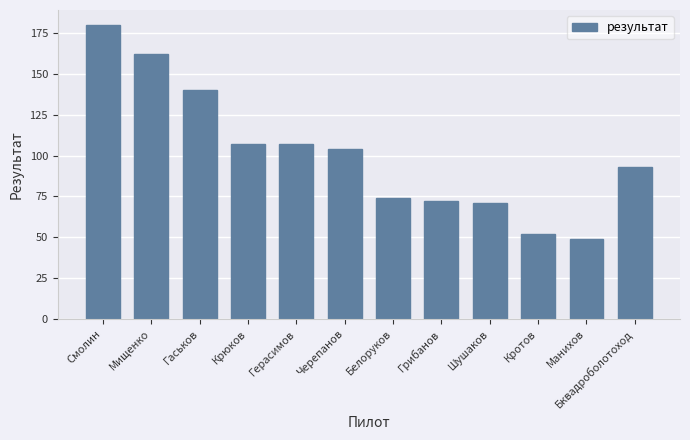

Which has a higher value, Крюков or Грибанов?

Крюков